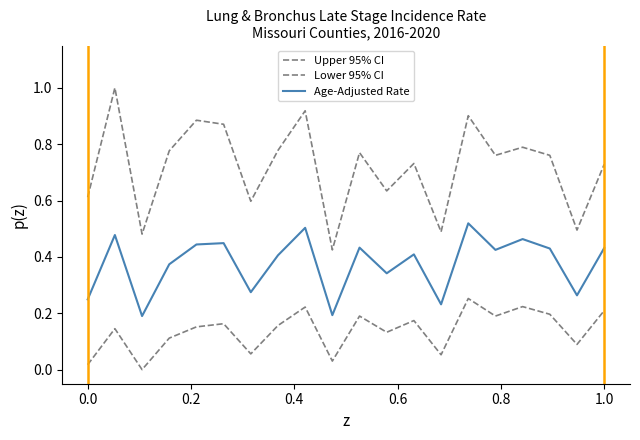

How many lines are shown in the chart?

3